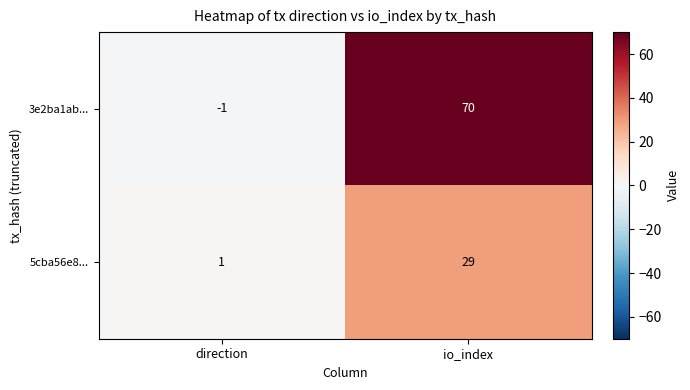

Between direction and io_index, which series saw the biggest shift?

3e2ba1ab...